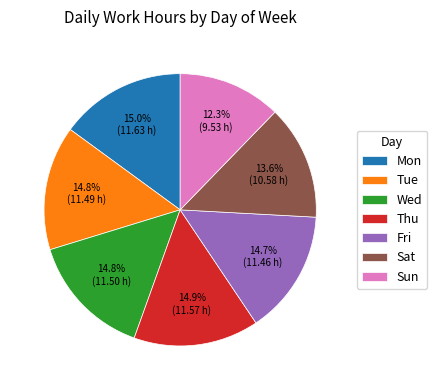

To the nearest percent, what is the combined percentage of Wed and Mon?

30%